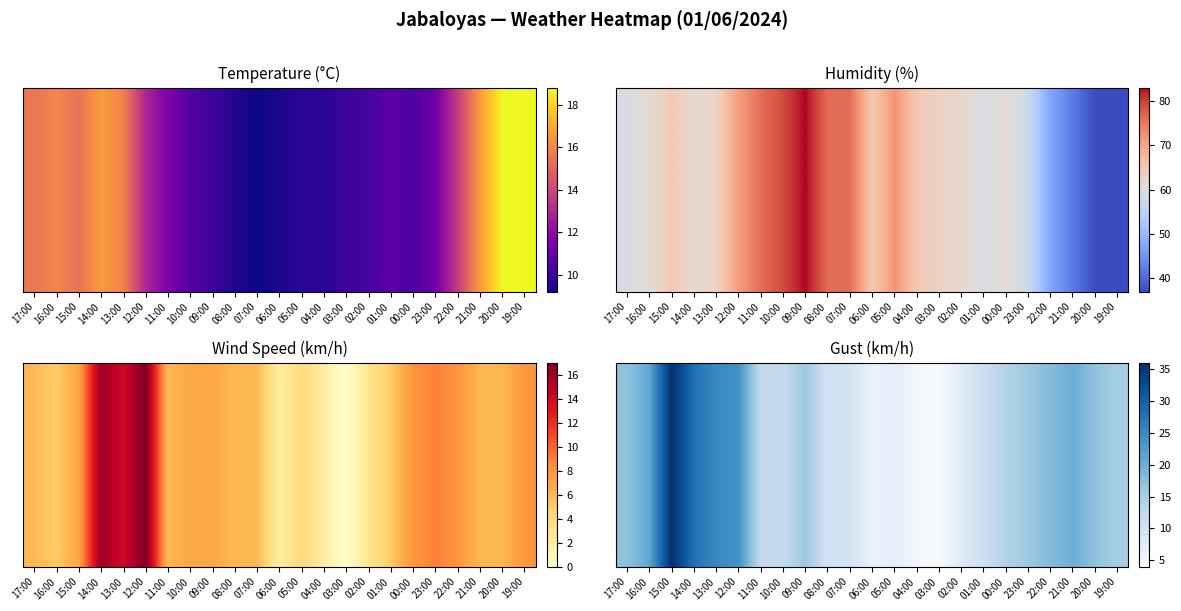

What is the greatest value displayed?

36